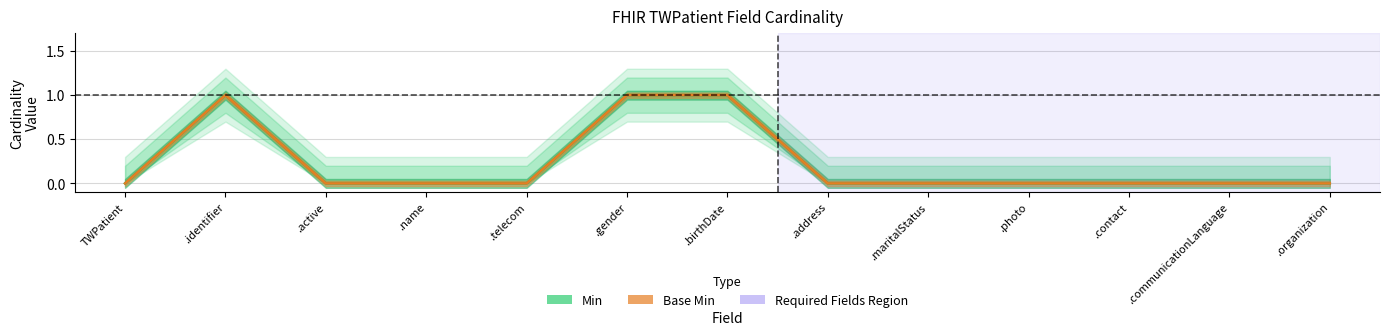

Reading left to right, list all the values displayed in this chart.

Min: 0	1	0	0	0	1	1	0	0	0	0	0	0
Base Min: 0	1	0	0	0	1	1	0	0	0	0	0	0